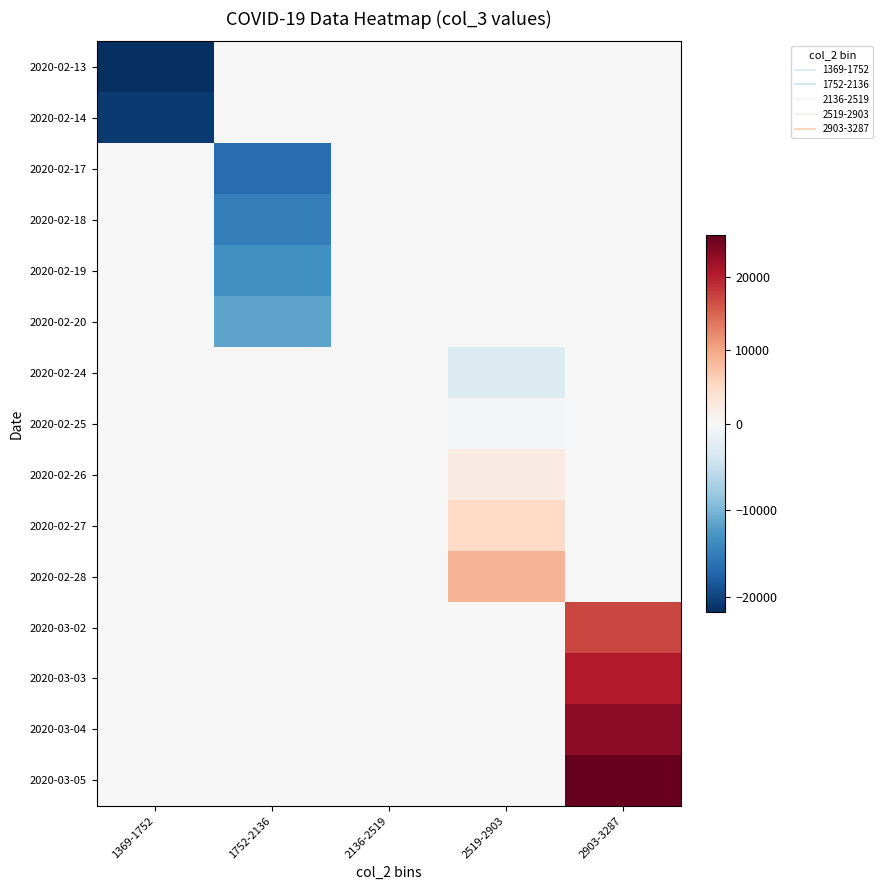

Reading left to right, what are all the values shown in this chart?

2020-02-13: 1369-1752=-21783.8	1752-2136=0.0	2136-2519=0.0	2519-2903=0.0	2903-3287=0.0
2020-02-14: 1369-1752=-20925.8	1752-2136=0.0	2136-2519=0.0	2519-2903=0.0	2903-3287=0.0
2020-02-17: 1369-1752=0.0	1752-2136=-16661.8	2136-2519=0.0	2519-2903=0.0	2903-3287=0.0
2020-02-18: 1369-1752=0.0	1752-2136=-14857.8	2136-2519=0.0	2519-2903=0.0	2903-3287=0.0
2020-02-19: 1369-1752=0.0	1752-2136=-13224.8	2136-2519=0.0	2519-2903=0.0	2903-3287=0.0
2020-02-20: 1369-1752=0.0	1752-2136=-11469.8	2136-2519=0.0	2519-2903=0.0	2903-3287=0.0
2020-02-24: 1369-1752=0.0	1752-2136=0.0	2136-2519=0.0	2519-2903=-2898.8	2903-3287=0.0
2020-02-25: 1369-1752=0.0	1752-2136=0.0	2136-2519=0.0	2519-2903=-301.8	2903-3287=0.0
2020-02-26: 1369-1752=0.0	1752-2136=0.0	2136-2519=0.0	2519-2903=2162.2	2903-3287=0.0
2020-02-27: 1369-1752=0.0	1752-2136=0.0	2136-2519=0.0	2519-2903=5132.2	2903-3287=0.0
2020-02-28: 1369-1752=0.0	1752-2136=0.0	2136-2519=0.0	2519-2903=8627.2	2903-3287=0.0
2020-03-02: 1369-1752=0.0	1752-2136=0.0	2136-2519=0.0	2519-2903=0.0	2903-3287=17126.2
2020-03-03: 1369-1752=0.0	1752-2136=0.0	2136-2519=0.0	2519-2903=0.0	2903-3287=20424.2
2020-03-04: 1369-1752=0.0	1752-2136=0.0	2136-2519=0.0	2519-2903=0.0	2903-3287=22979.2
2020-03-05: 1369-1752=0.0	1752-2136=0.0	2136-2519=0.0	2519-2903=0.0	2903-3287=25673.2